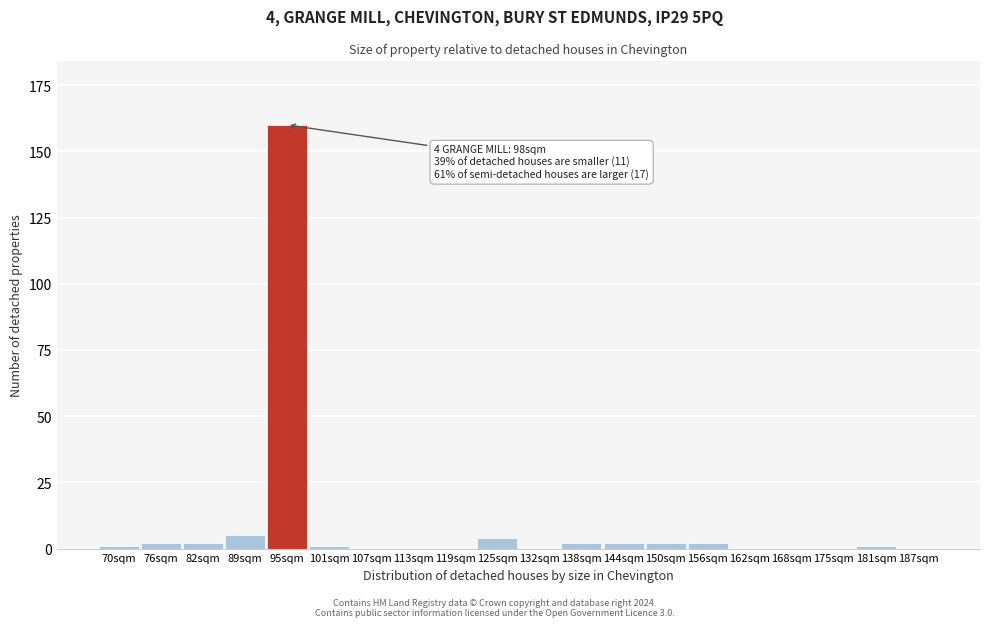

Reading left to right, extract all data points from this chart.

70sqm=1	76sqm=2	82sqm=2	89sqm=5	95sqm=160	101sqm=1	107sqm=0	113sqm=0	119sqm=0	125sqm=4	132sqm=0	138sqm=2	144sqm=2	150sqm=2	156sqm=2	162sqm=0	168sqm=0	175sqm=0	181sqm=1	187sqm=0